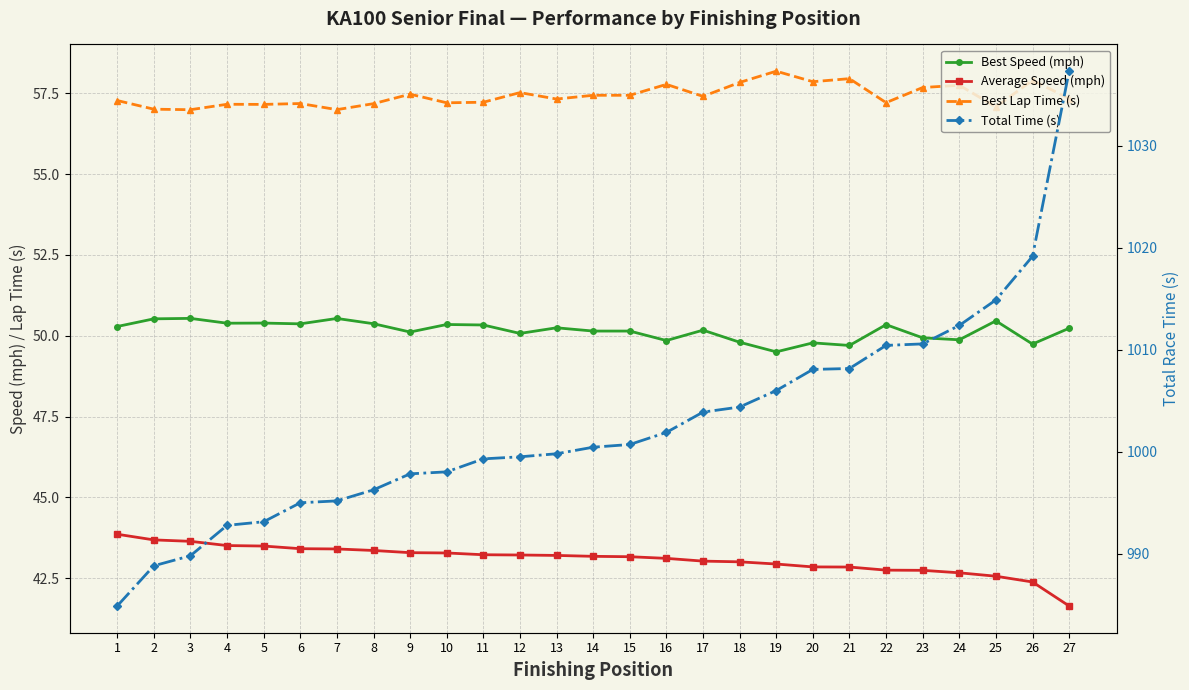

In Best Lap Time (s), how many points are higher than both neighbors (excluding endpoints)?

9